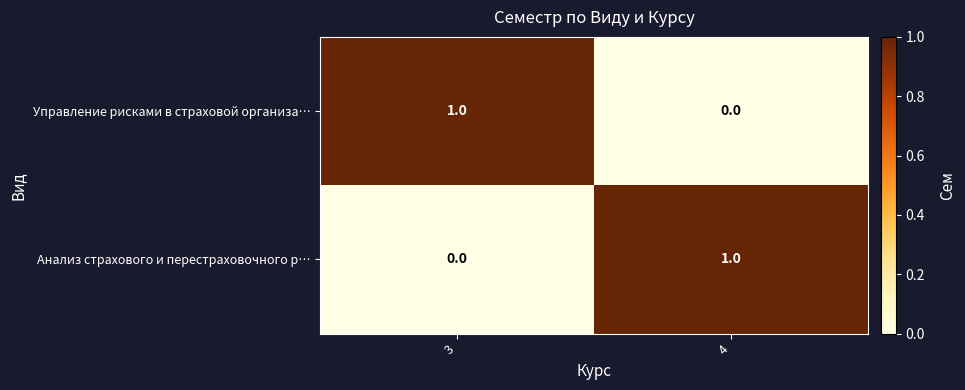

Reading left to right, extract all data points from this chart.

Управление рисками в страховой организа…: 1	0
Анализ страхового и перестраховочного р…: 0	1